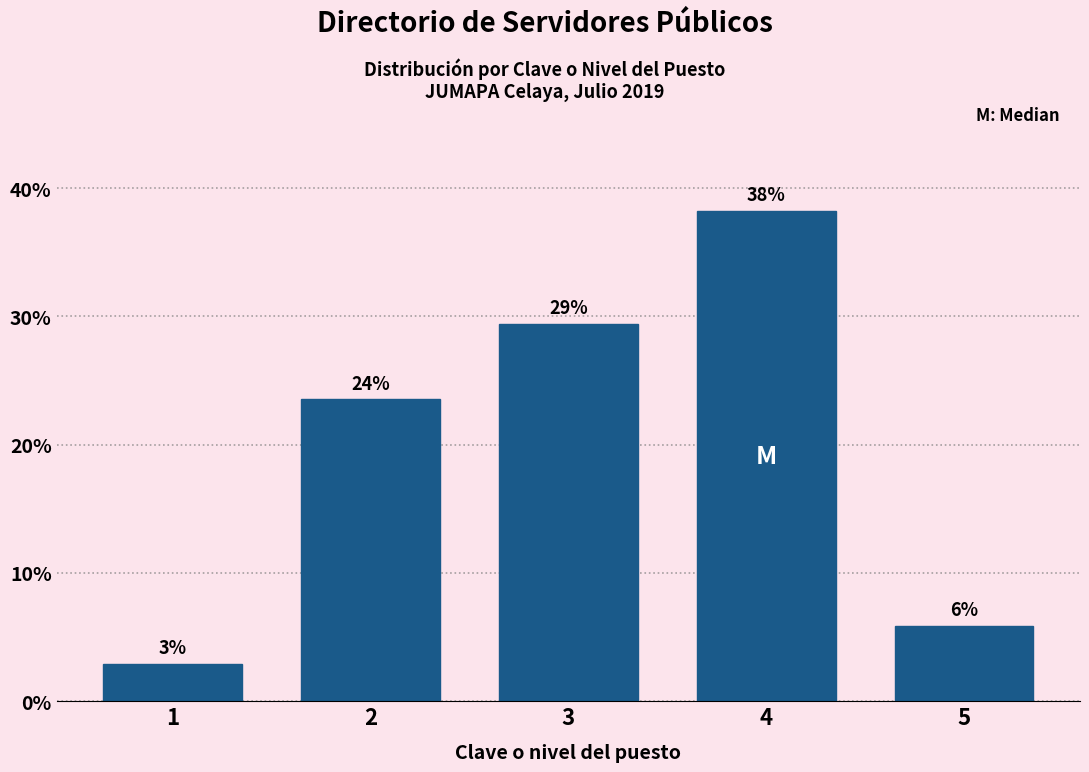

Does the chart contain any negative values?

No